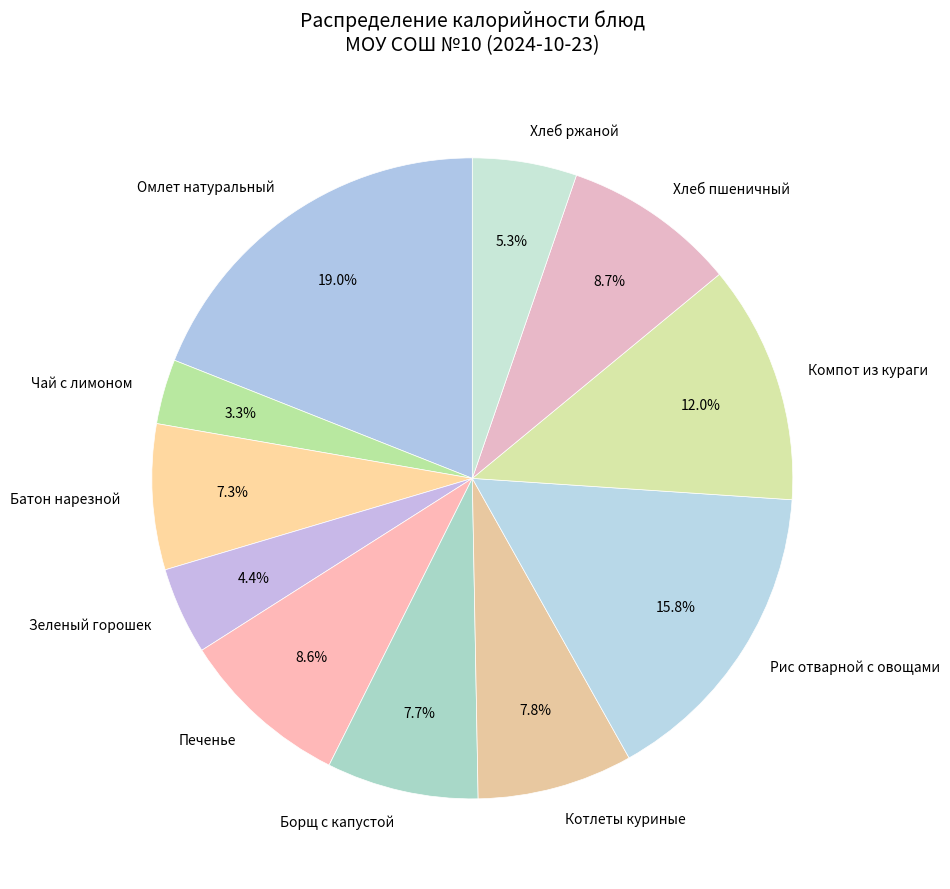

What percentage is the Компот из кураги slice, to the nearest percent?

12%